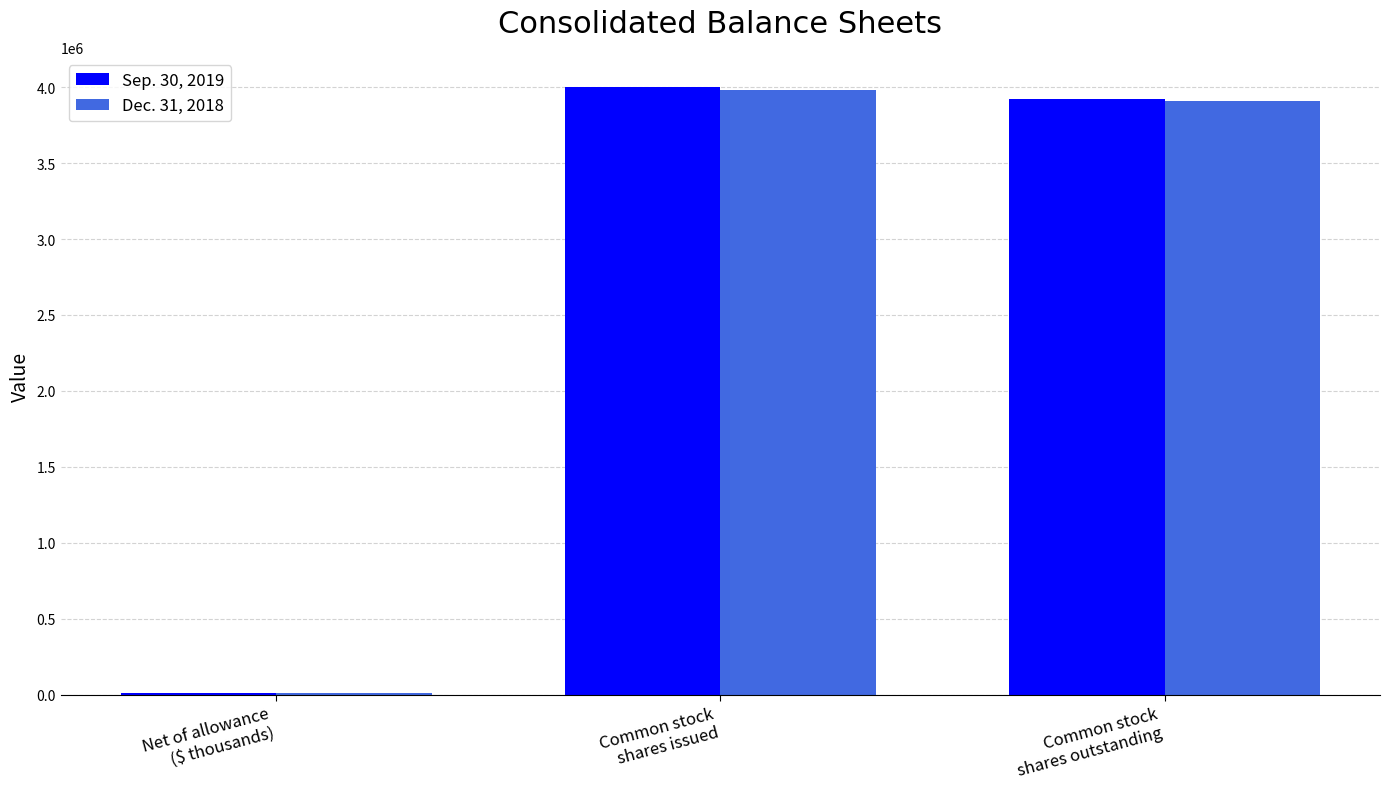

Does the chart contain stacked bars?

No